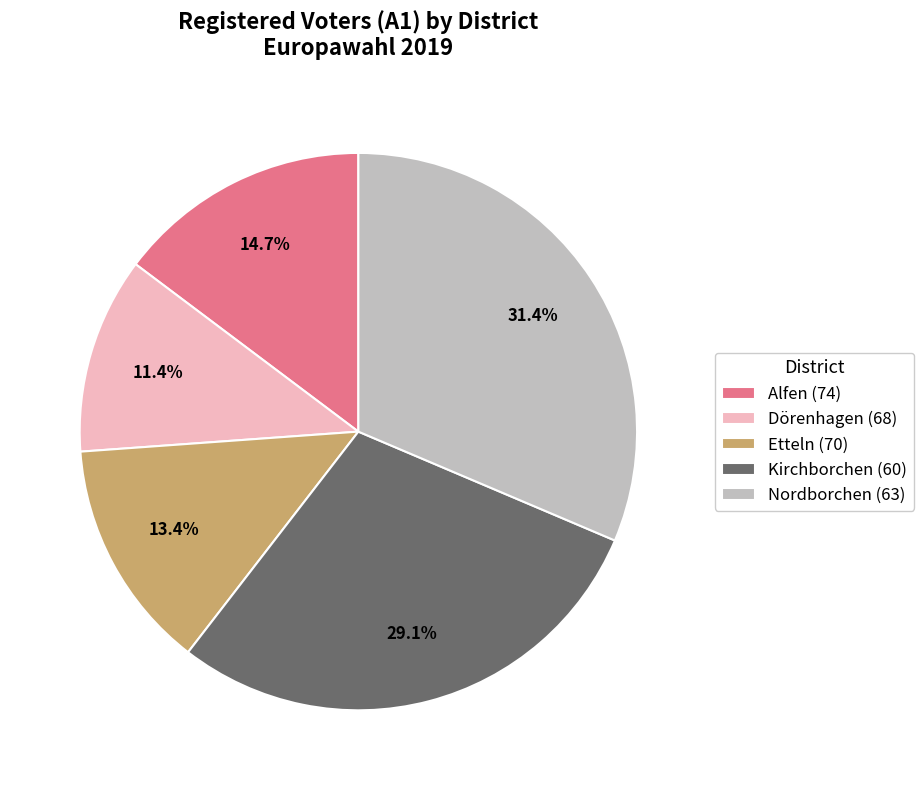

Which has a higher value, Dörenhagen (68) or Kirchborchen (60)?

Kirchborchen (60)